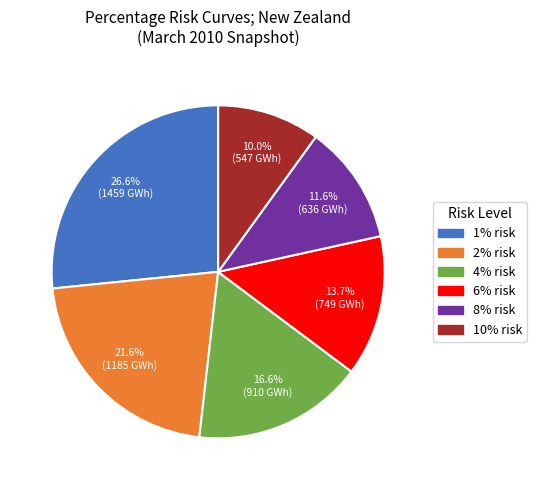

Is the sum of 1% risk and 2% risk greater than half?

No